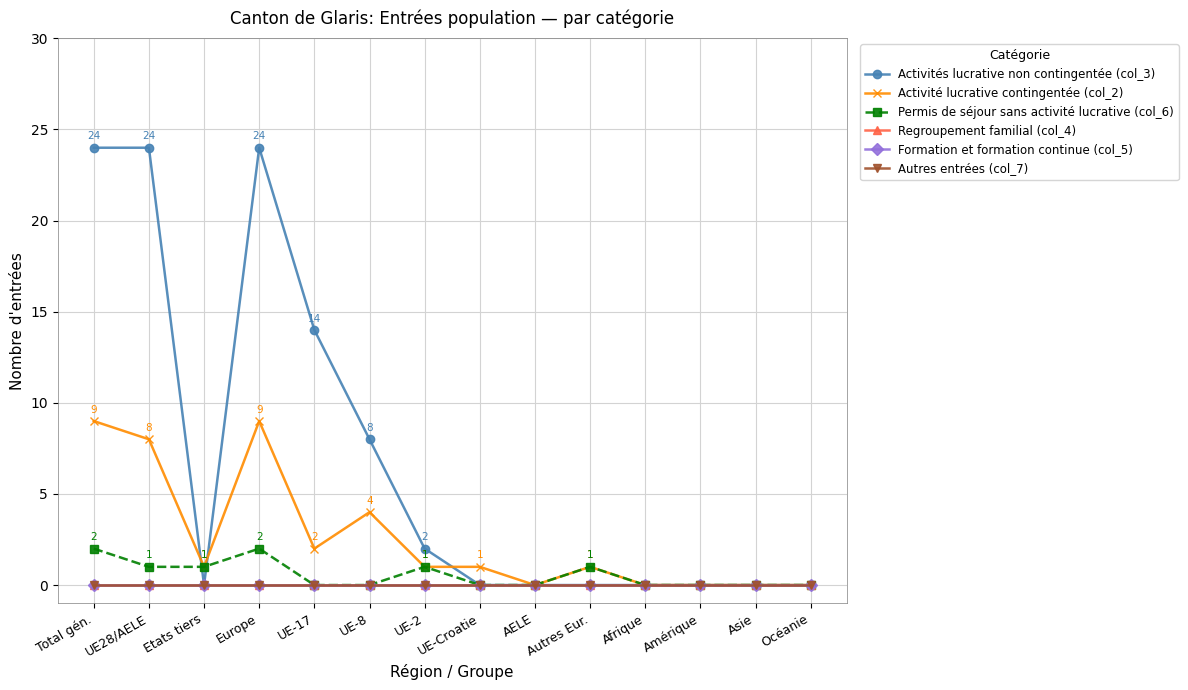

Does the chart have visible grid lines?

Yes